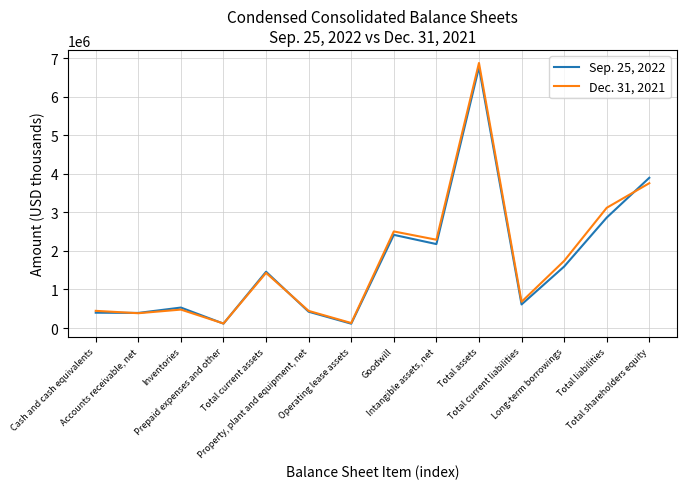

How many values in the Sep. 25, 2022 series are below 1459382?

7